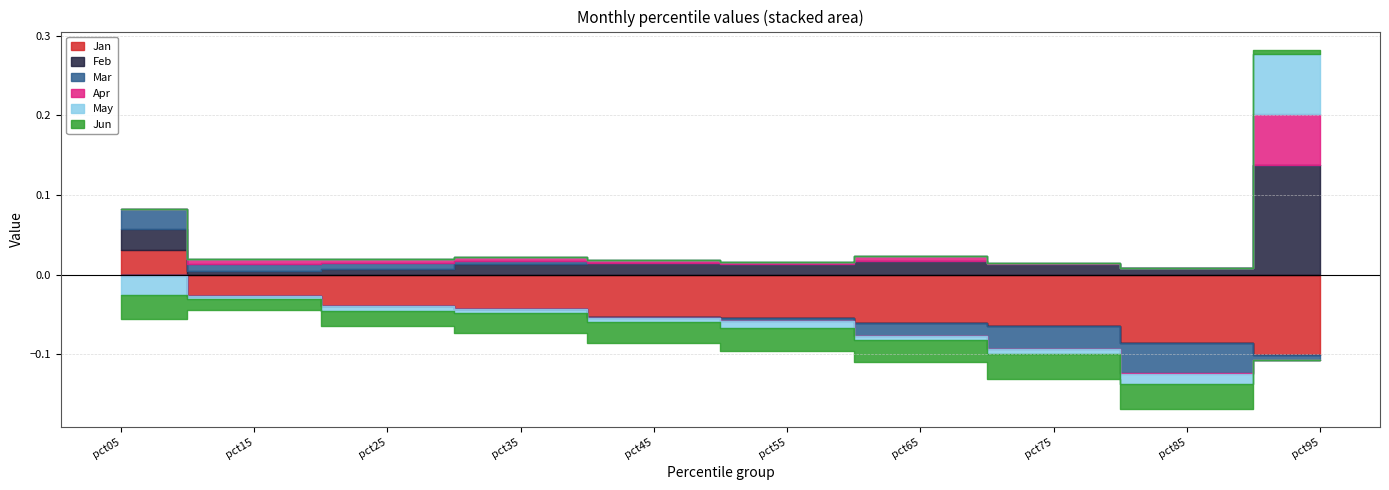

Is it true that Apr equals -0.0 at pct05?

True